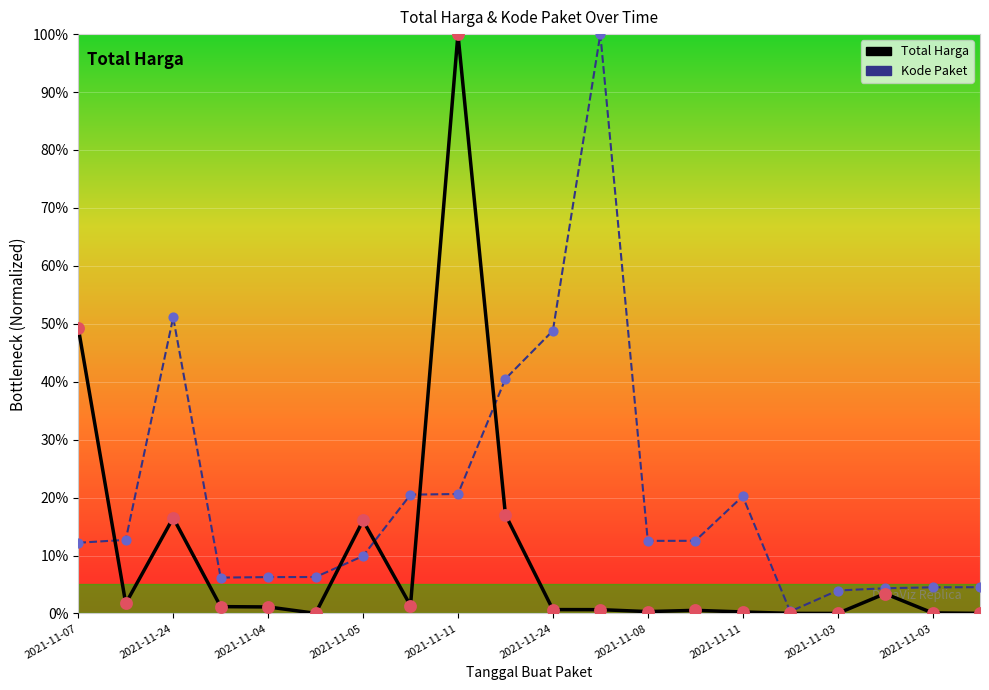

What are all the series names shown in the legend?

Total Harga, Kode Paket